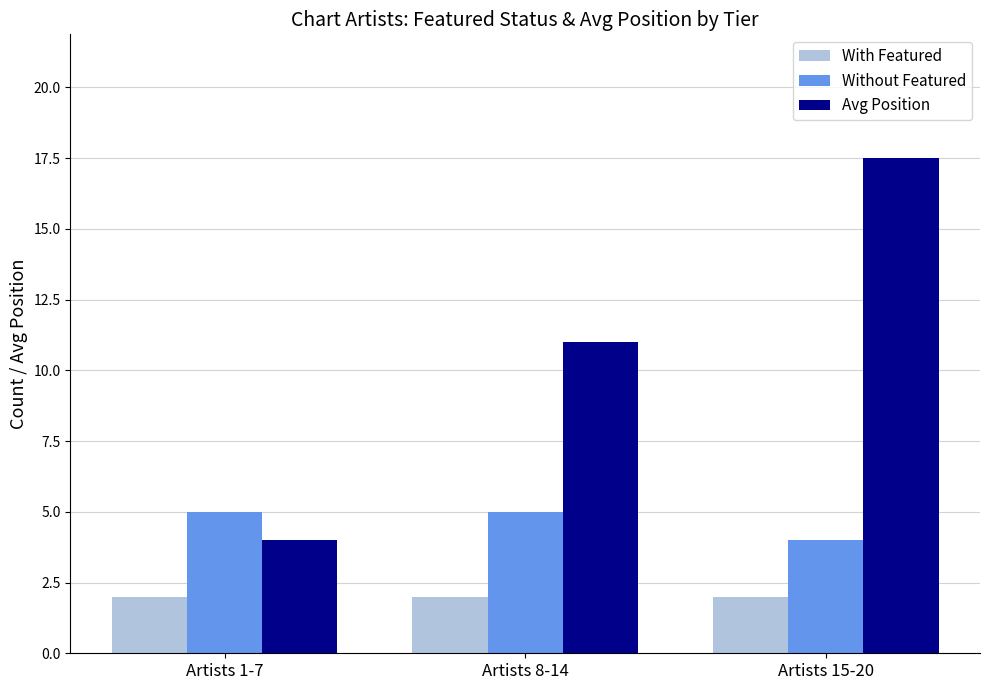

Which label corresponds to the largest value in the chart?

Artists 15-20